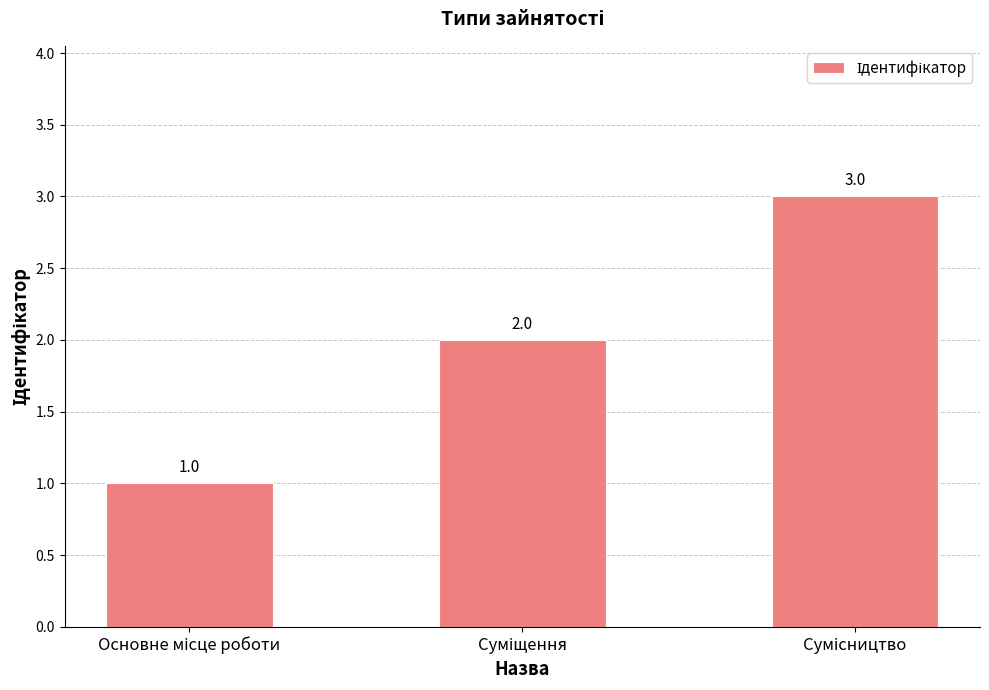

What is the greatest value displayed?

3